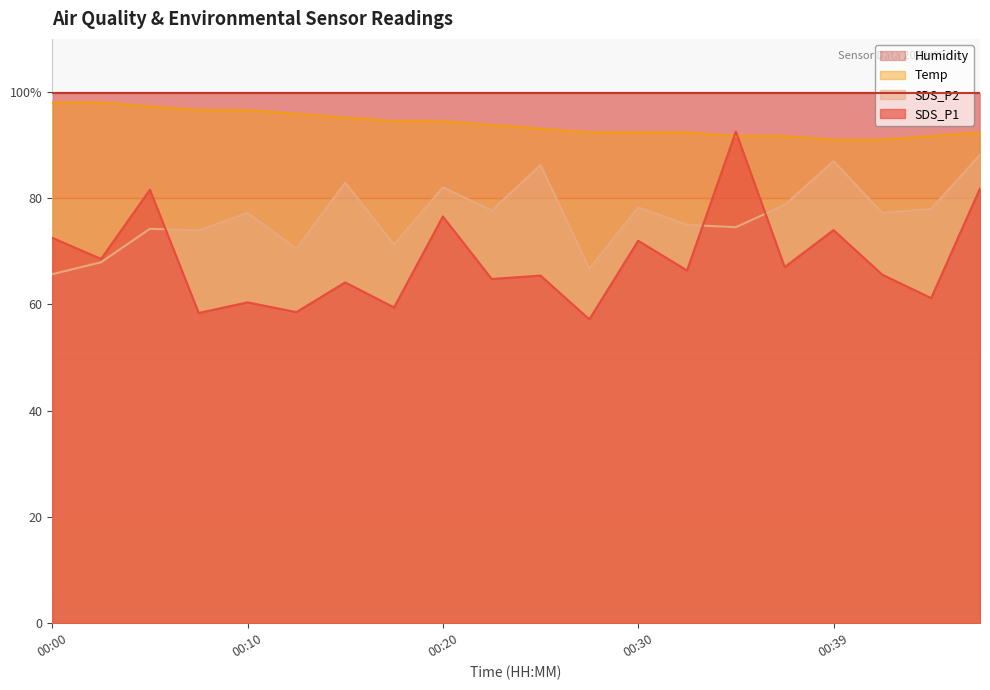

At how many categories does at least one series exceed 89?

20